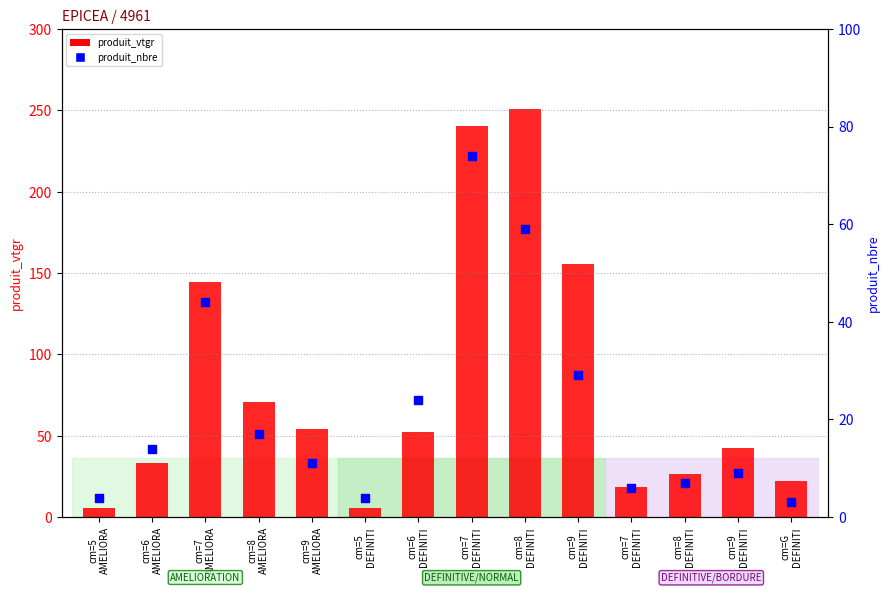

Which series reaches the maximum Y coordinate?

produit_vtgr